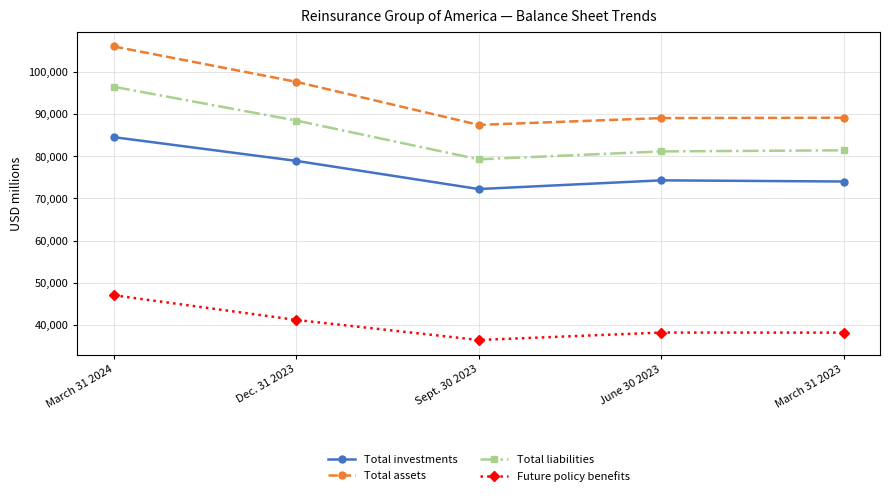

True or false: Total investments and Total liabilities cross at least once.

False